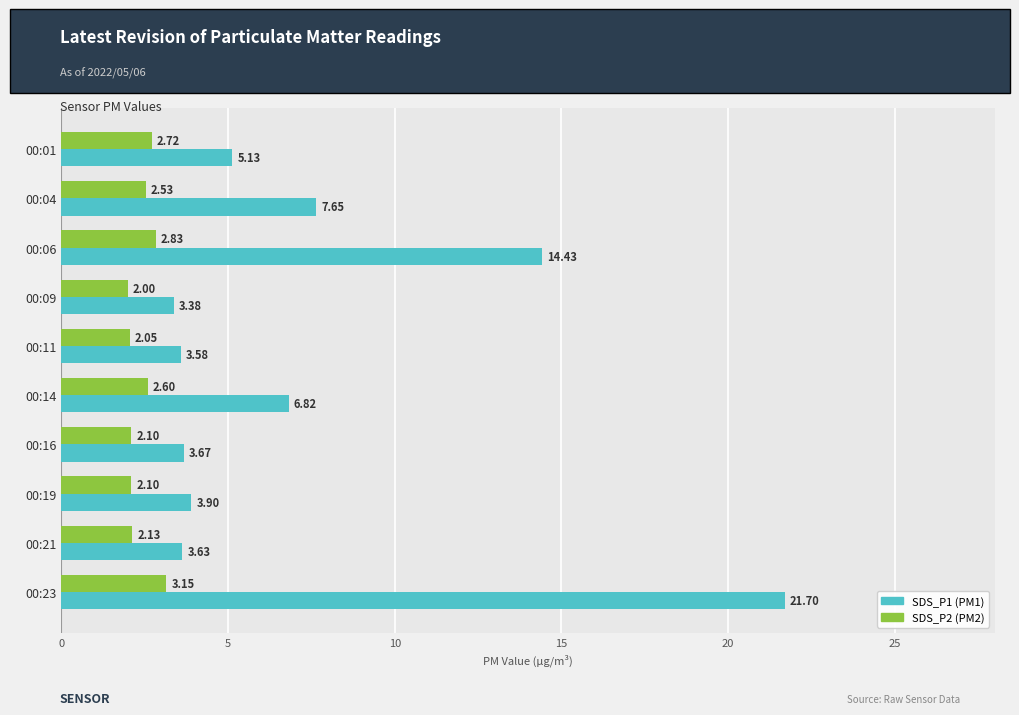

At which category is the sum across all series the highest?

00:23